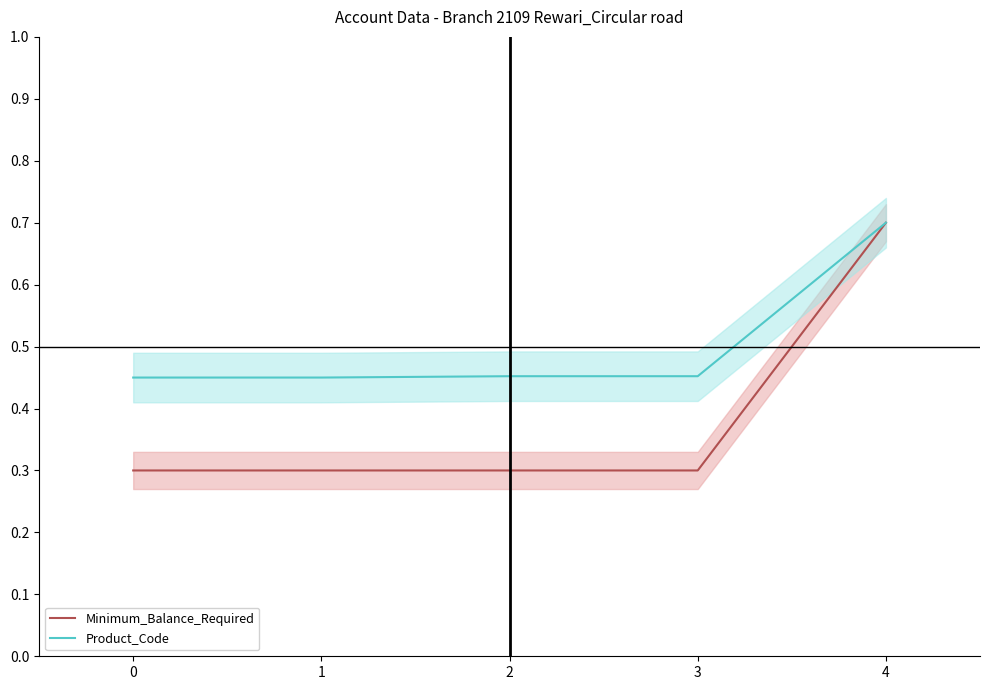

Count the number of data series in this chart.

2